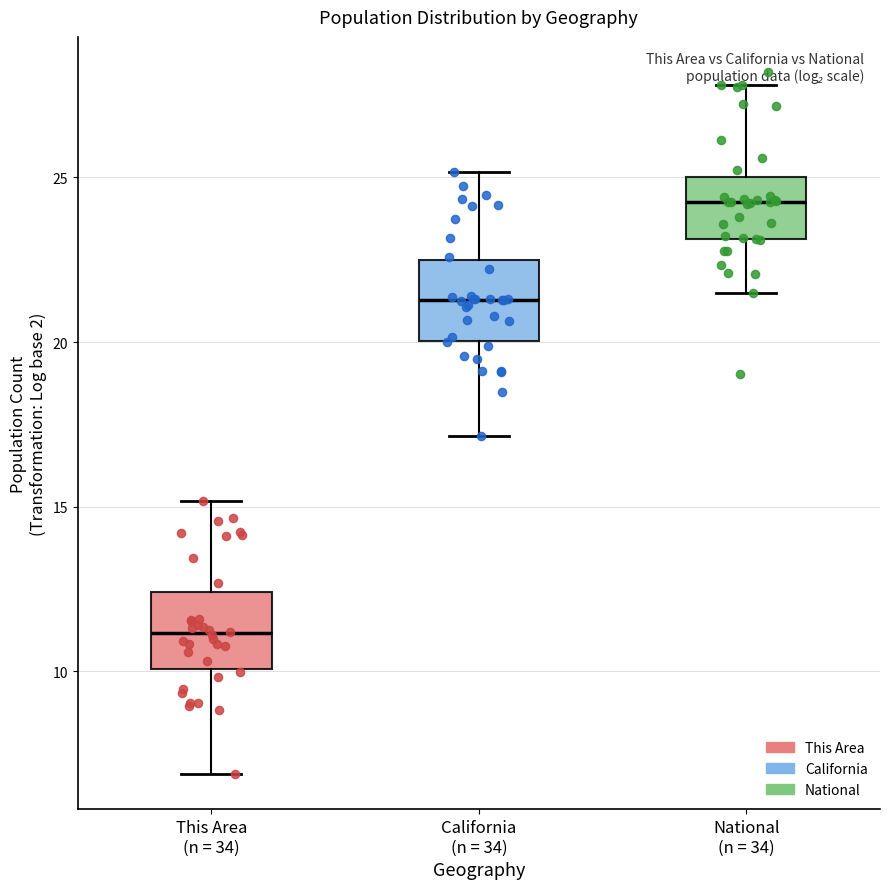

Where is the lower edge of the box for California (n = 34) on the y-axis? The values are not printed on the chart, so give them approximately, as read against the axis.

20.0